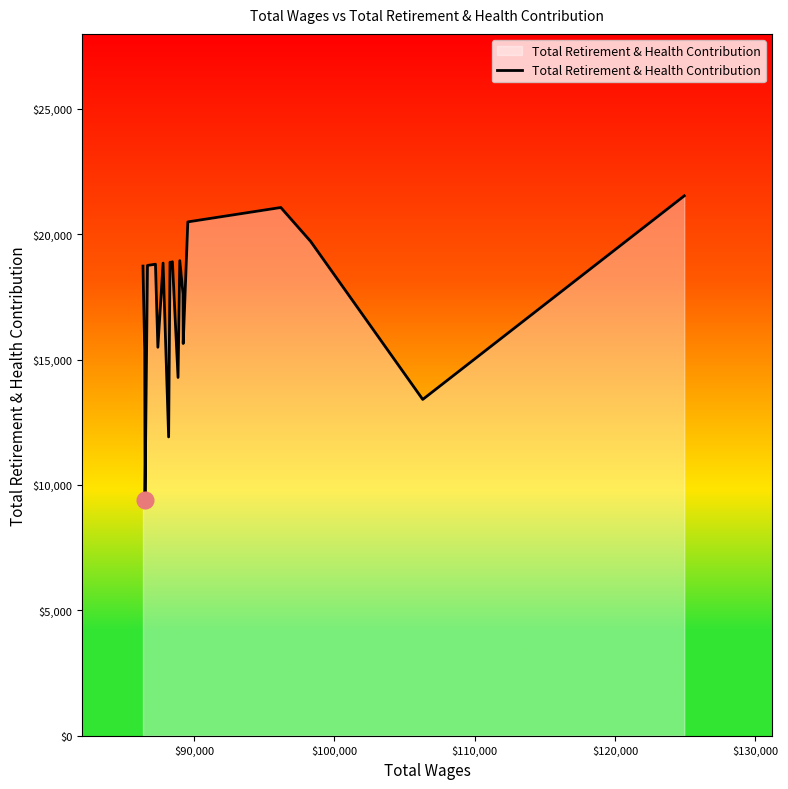

What is the smallest value displayed?

9397